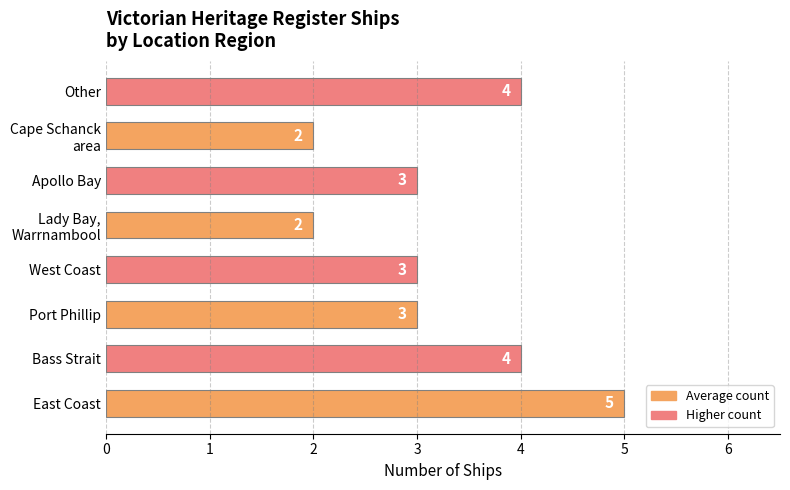

Read the value at Other.

4